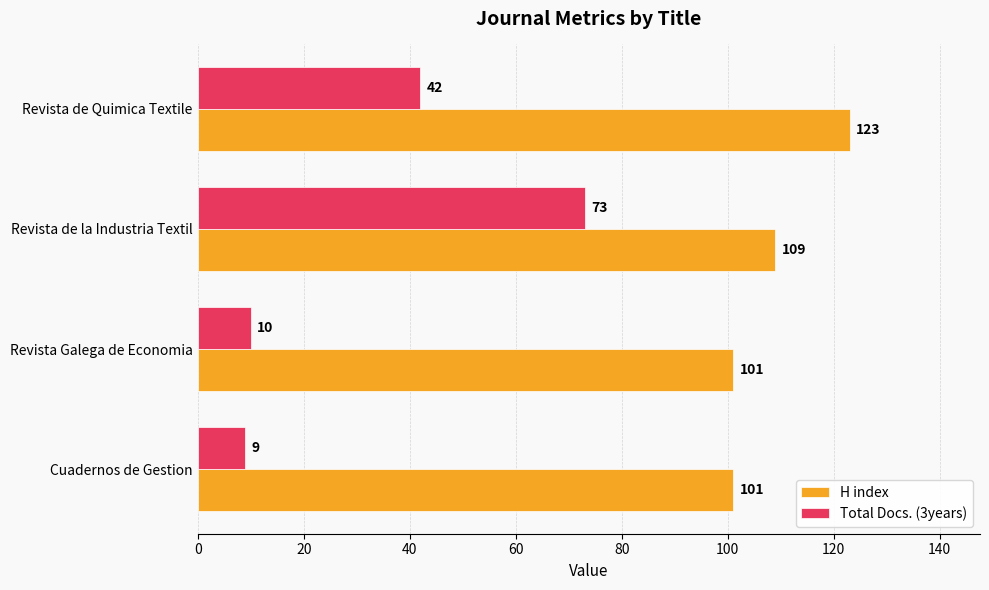

What is the difference between the second highest and minimum values in the Total Docs. (3years) series?

33